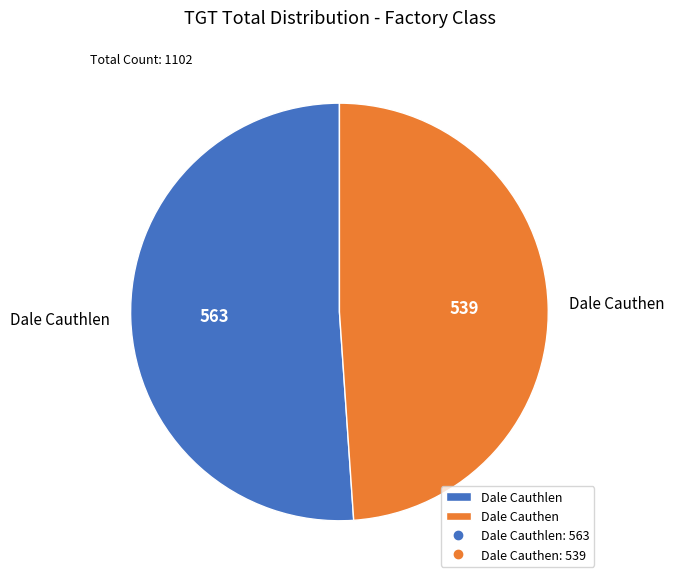

Does Dale Cauthen account for over 50% of the chart?

No